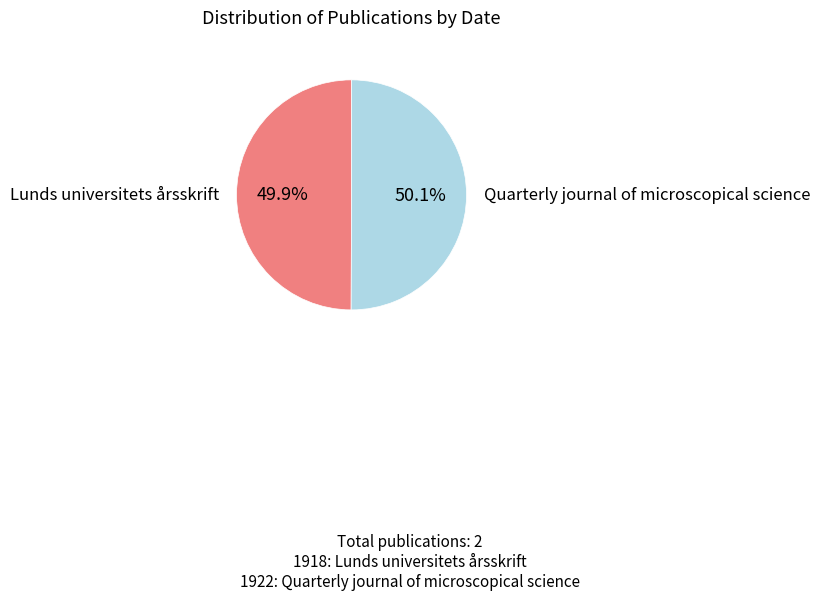

Is there a majority slice in this chart?

Yes